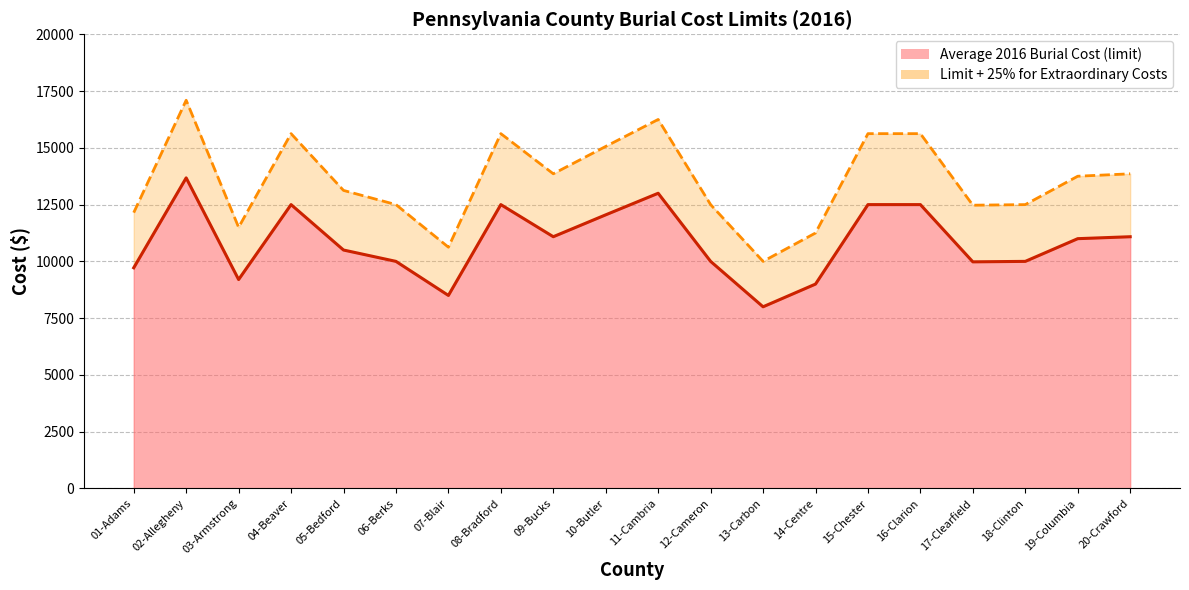

What is the maximum value for Average 2016 Burial Cost (limit)?

13677.0